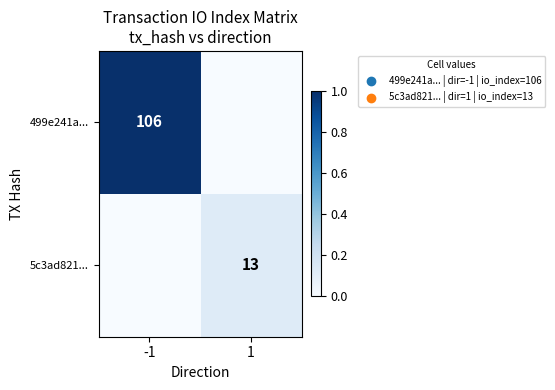

The value of 5c3ad821... at 1 is 13. True or false?

True